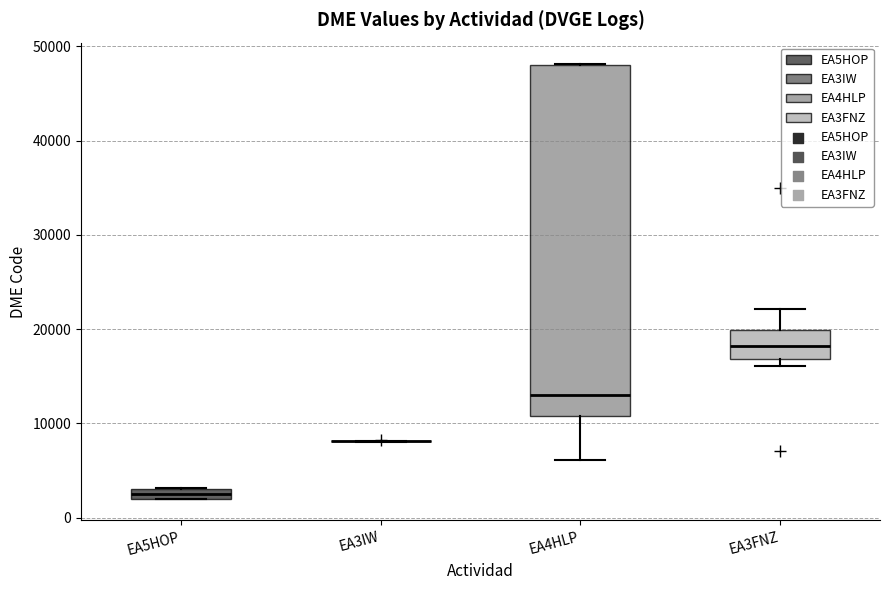

Which box is the tallest, from its lower edge to its upper edge?

EA4HLP